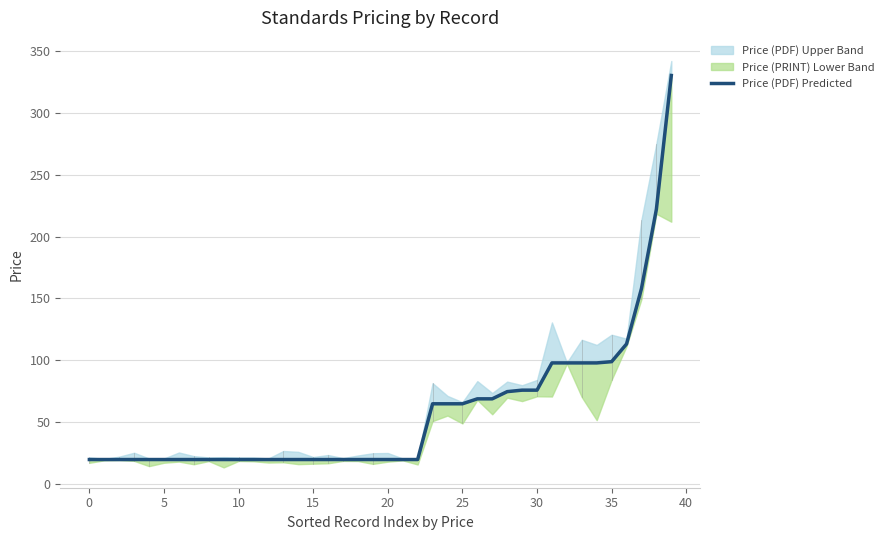

True or false: the data shows 65.0 at 23.

True